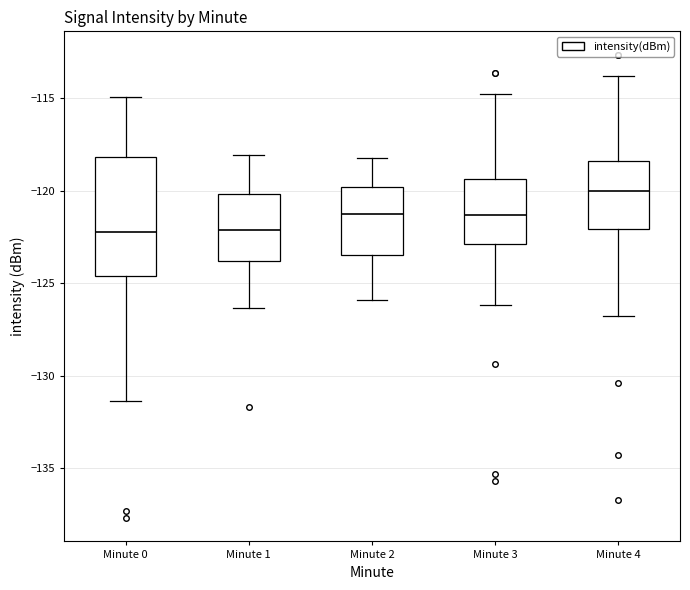

Reading left to right, read every box against the y-axis: the position of its median line, the range the box covers, and the ends of its whiskers. The values are not printed on the chart, so give them approximately, as read against the axis.

Minute 0: median -122.0, box -124.5 to -118.0, whiskers -131.5 to -115.0
Minute 1: median -122.0, box -124.0 to -120.0, whiskers -126.5 to -118.0
Minute 2: median -121.5, box -123.5 to -120.0, whiskers -126.0 to -118.0
Minute 3: median -121.5, box -123.0 to -119.5, whiskers -126.0 to -115.0
Minute 4: median -120.0, box -122.0 to -118.5, whiskers -126.5 to -114.0